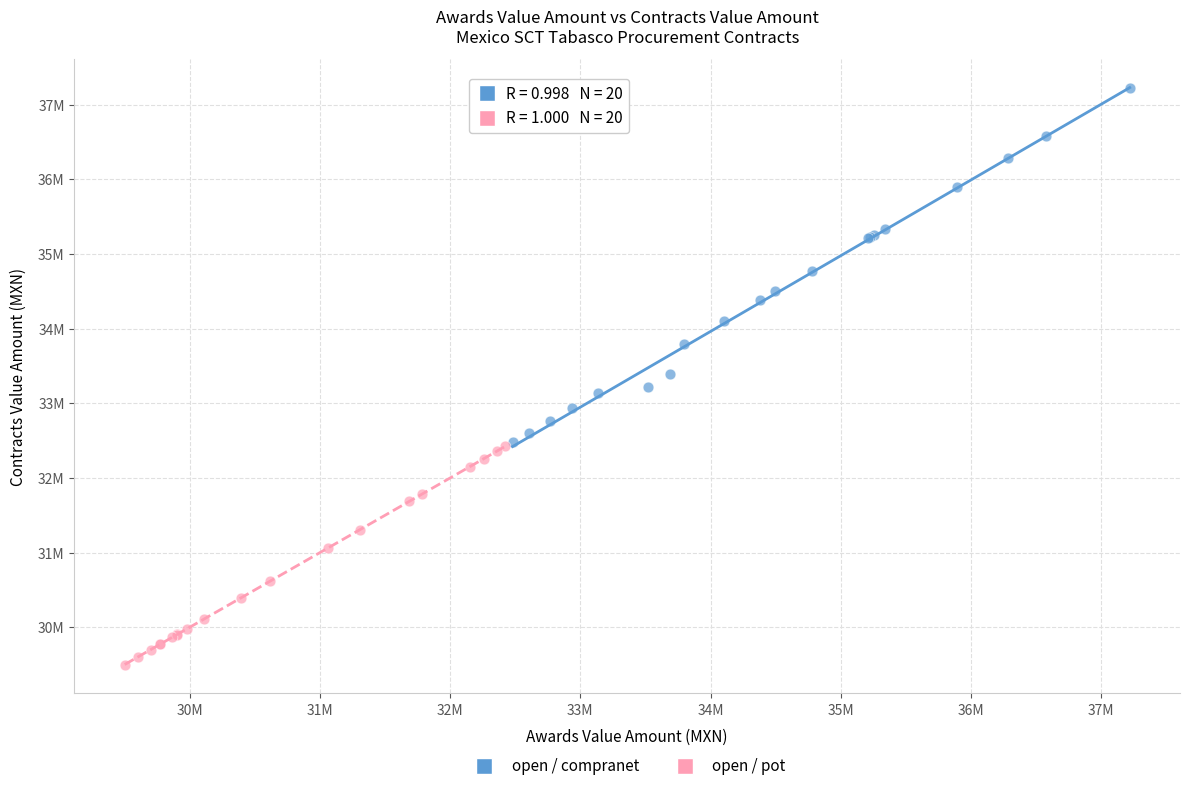

What are all the series names shown in the legend?

open / compranet, open / pot